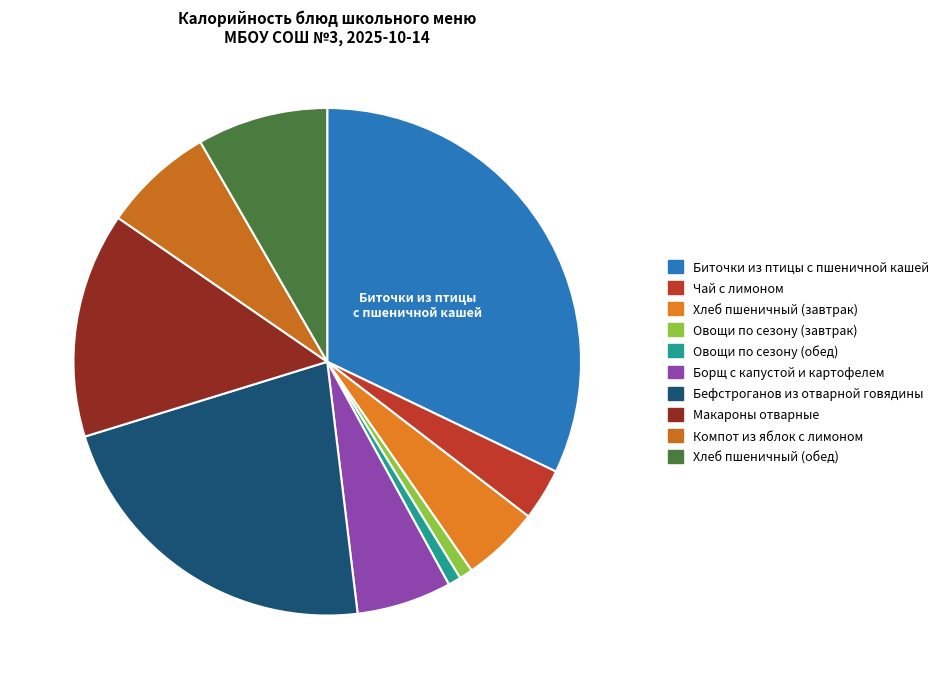

Is there a majority slice in this chart?

No